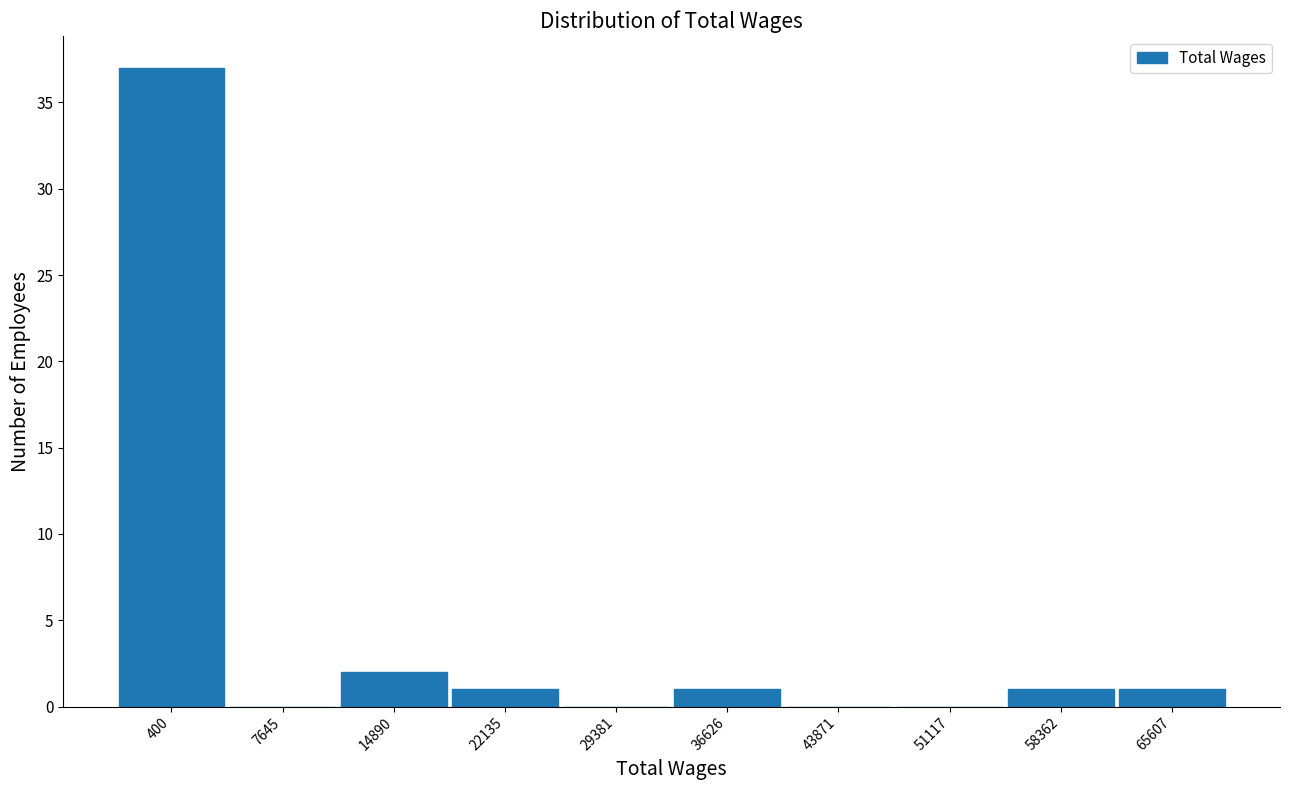

Reading left to right, list all the values displayed in this chart.

400=37	7645=0	14890=2	22135=1	29381=0	36626=1	43871=0	51117=0	58362=1	65607=1